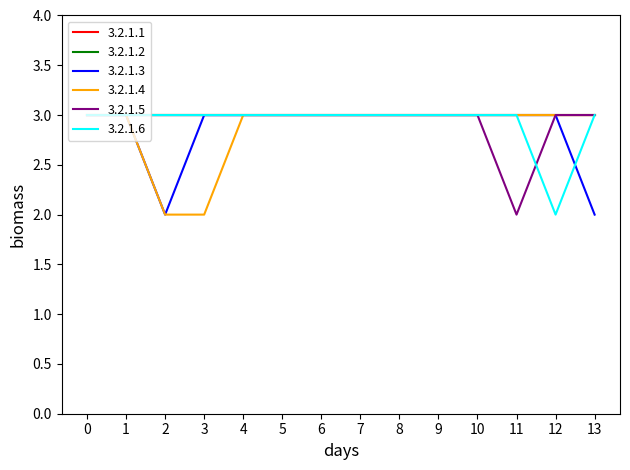

Is this an area chart (filled region under the line)?

No